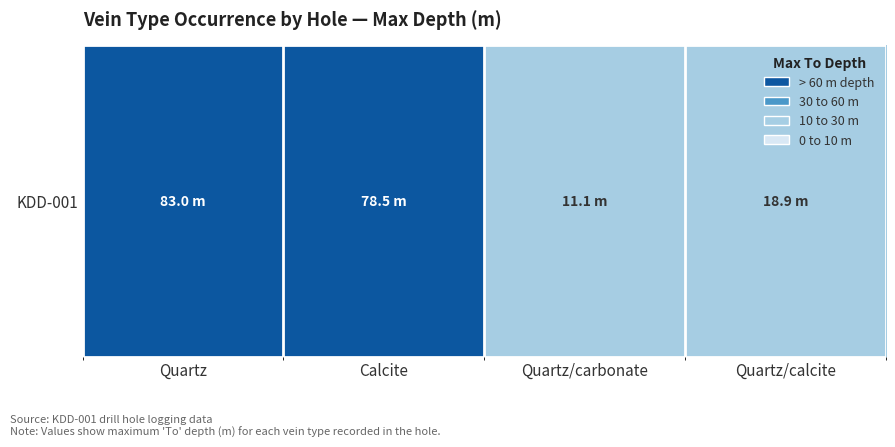

Count the number of categories in the chart.

4